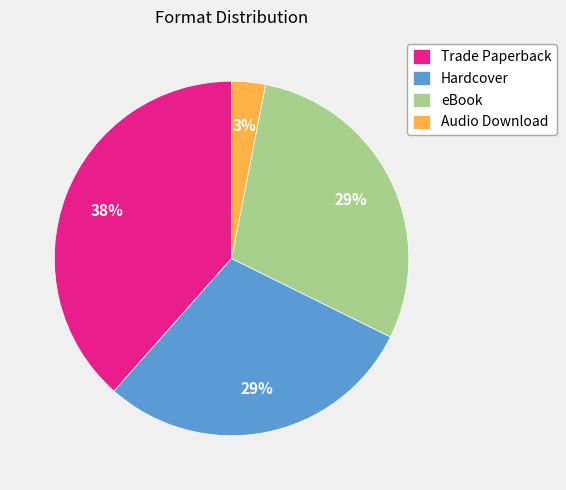

How many segments does this pie chart have?

4